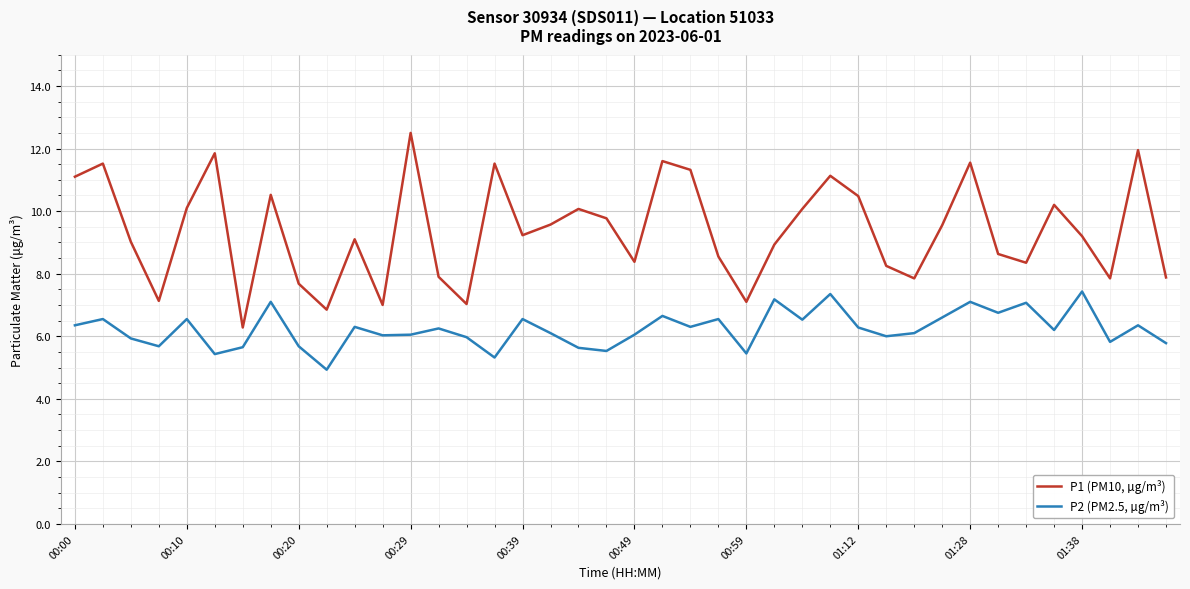

What is the minimum value shown in the chart?

4.9